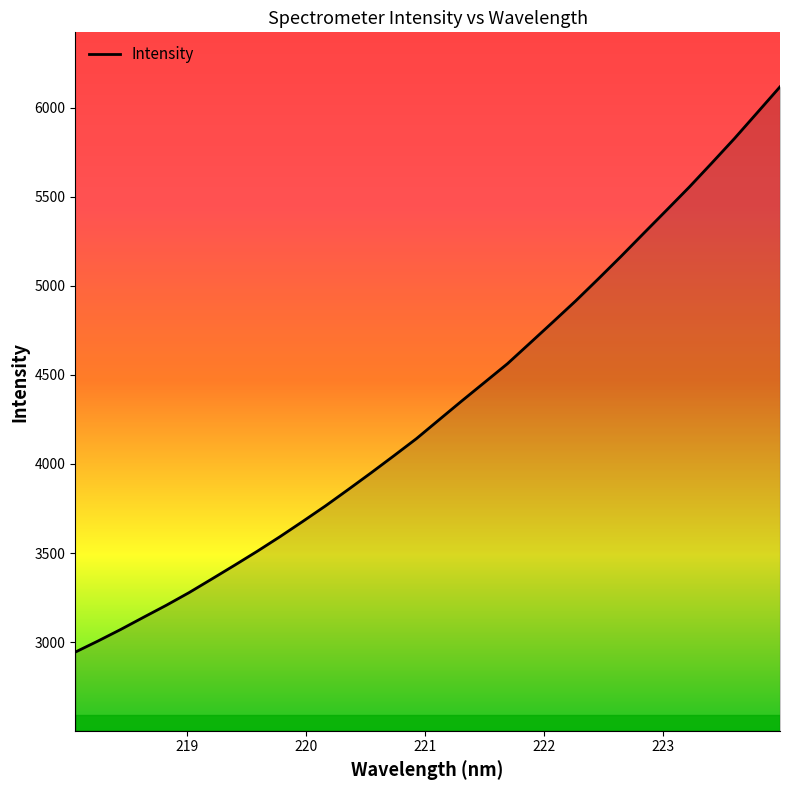

What is the difference between the maximum and minimum values?

3173.2